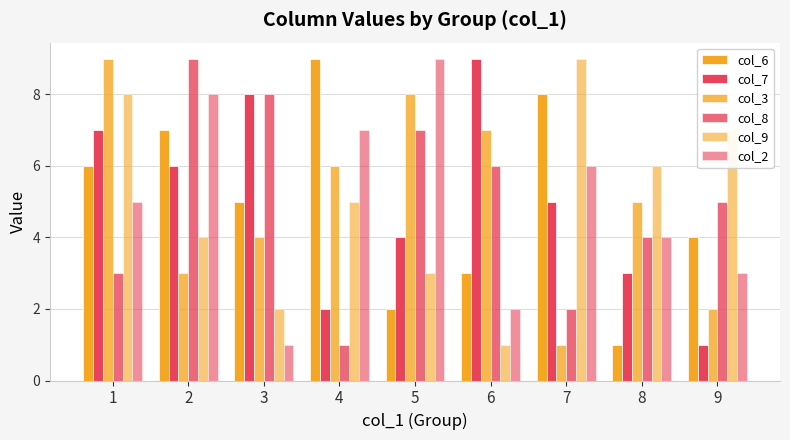

Count the number of categories in the chart.

9